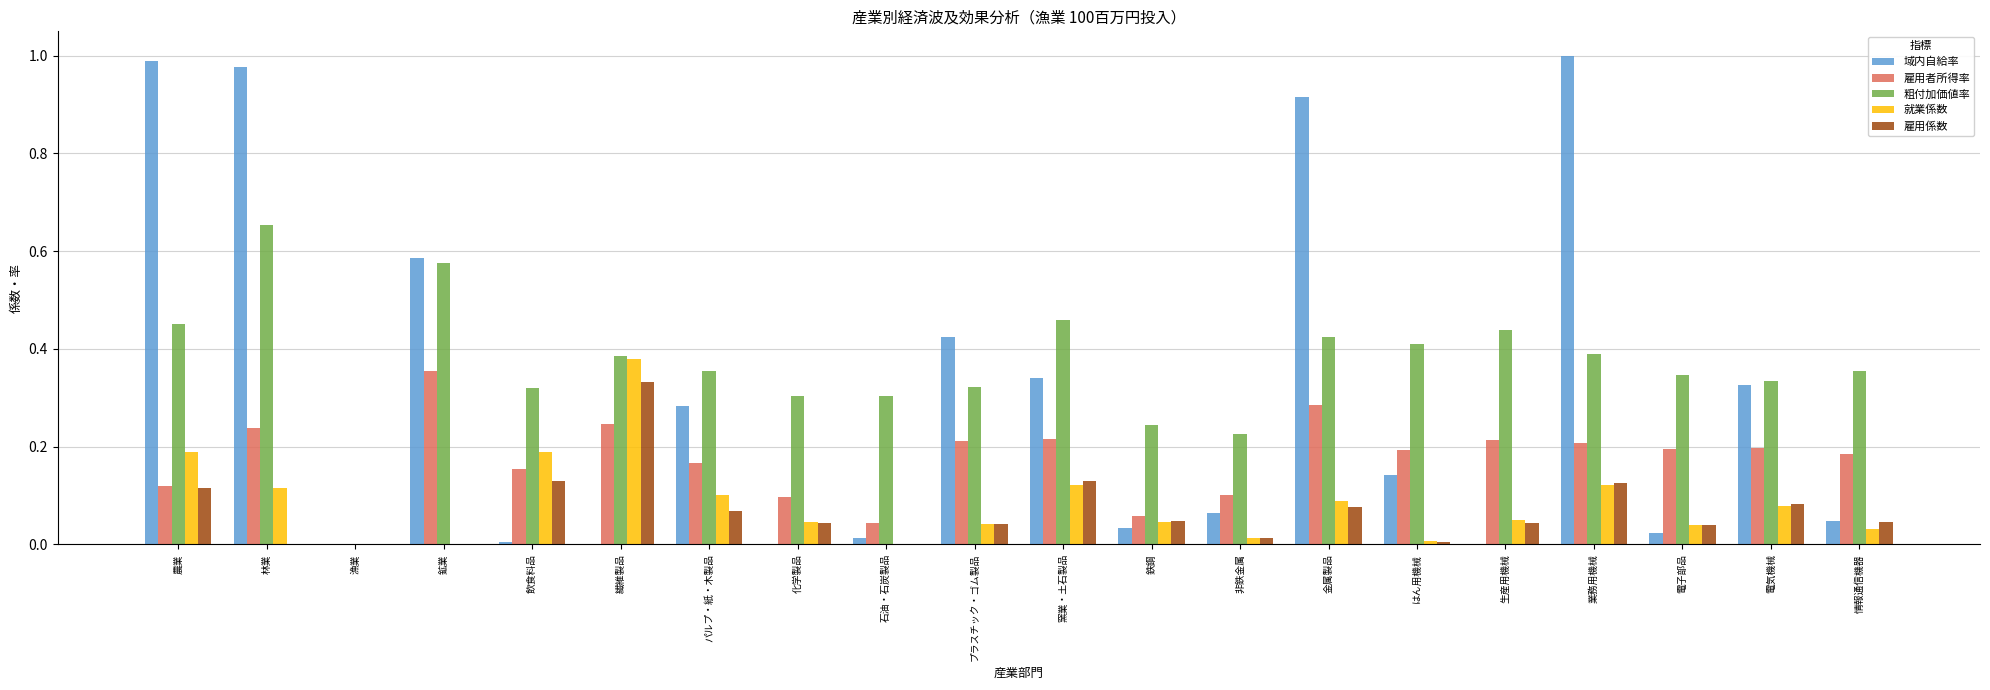

What is the sum of all 就業係数 values?

1.7